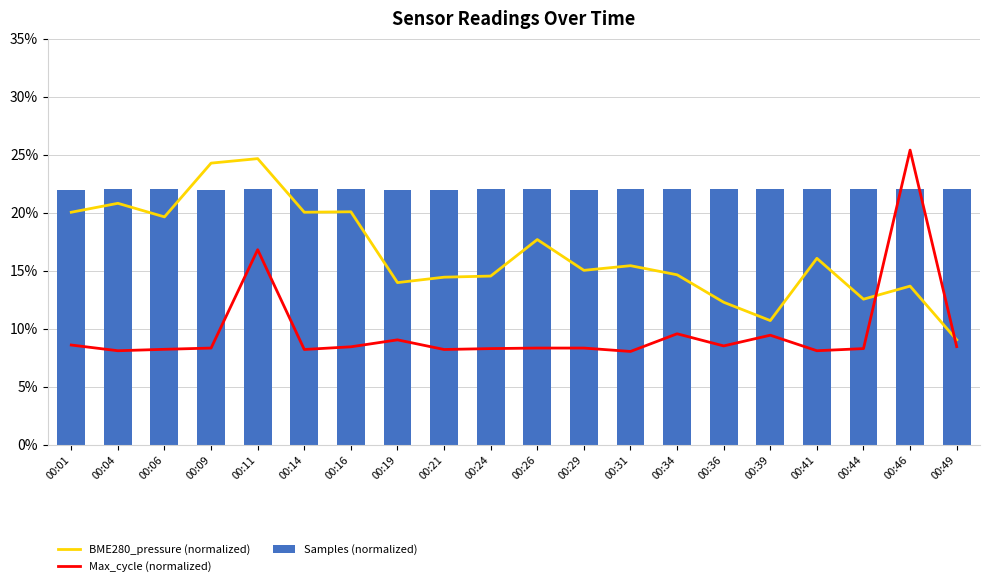

Reading left to right, transcribe all the data shown in this chart.

BME280_pressure (normalized): 20.0	20.8	19.6	24.3	24.7	20.0	20.1	14.0	14.4	14.5	17.7	15.0	15.4	14.7	12.3	10.7	16.1	12.6	13.7	9.0
Max_cycle (normalized): 8.6	8.1	8.2	8.3	16.8	8.2	8.4	9.0	8.2	8.3	8.3	8.3	8.0	9.6	8.5	9.4	8.1	8.3	25.4	8.5
Samples (normalized): 22.0	22.0	22.0	22.0	22.0	22.0	22.0	22.0	22.0	22.0	22.0	22.0	22.0	22.0	22.0	22.1	22.0	22.0	22.1	22.0